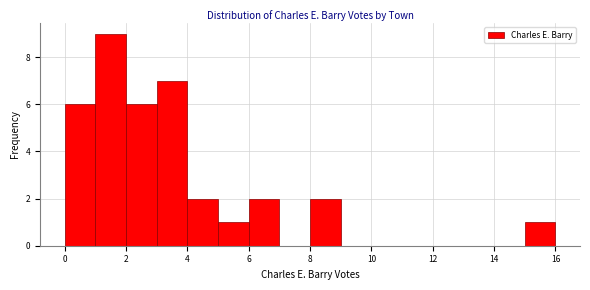

Reading left to right, transcribe this chart: for each bar, give the range it covers on the x-axis and its height. The values are not printed on the chart, so give them approximately, as read against the axis.

0 to 1: 6
1 to 2: 9
2 to 3: 6
3 to 4: 7
4 to 5: 2
5 to 6: 1
6 to 7: 2
7 to 8: 0
8 to 9: 2
9 to 10: 0
10 to 11: 0
11 to 12: 0
12 to 13: 0
13 to 14: 0
14 to 15: 0
15 to 16: 1